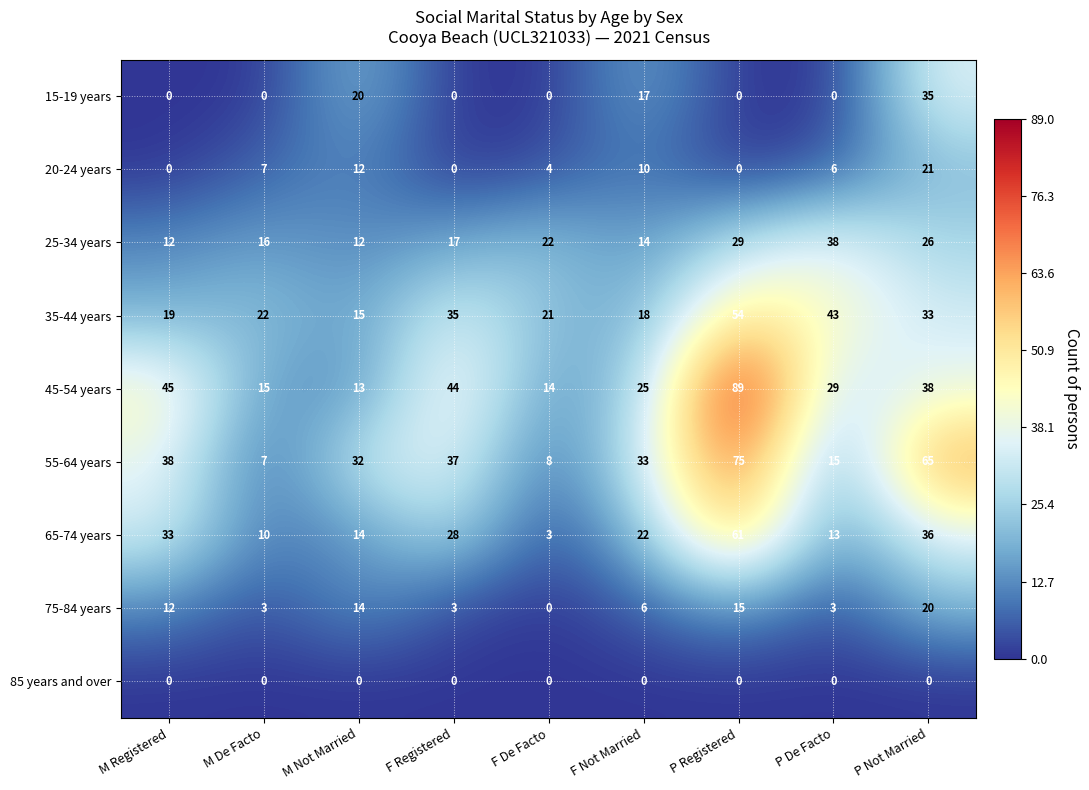

At F Not Married, list the series in order from largest to smallest.

55-64 years, 45-54 years, 65-74 years, 35-44 years, 15-19 years, 25-34 years, 20-24 years, 75-84 years, 85 years and over